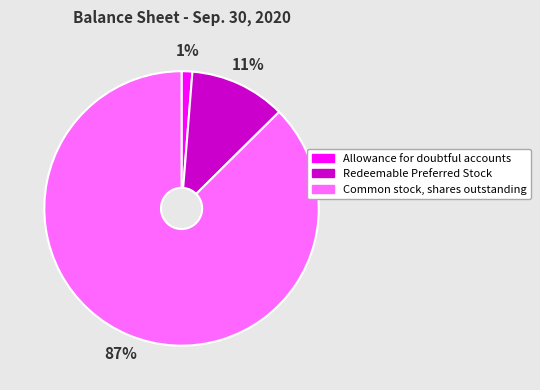

True or false: Redeemable Preferred Stock accounts for 11% of the total.

True